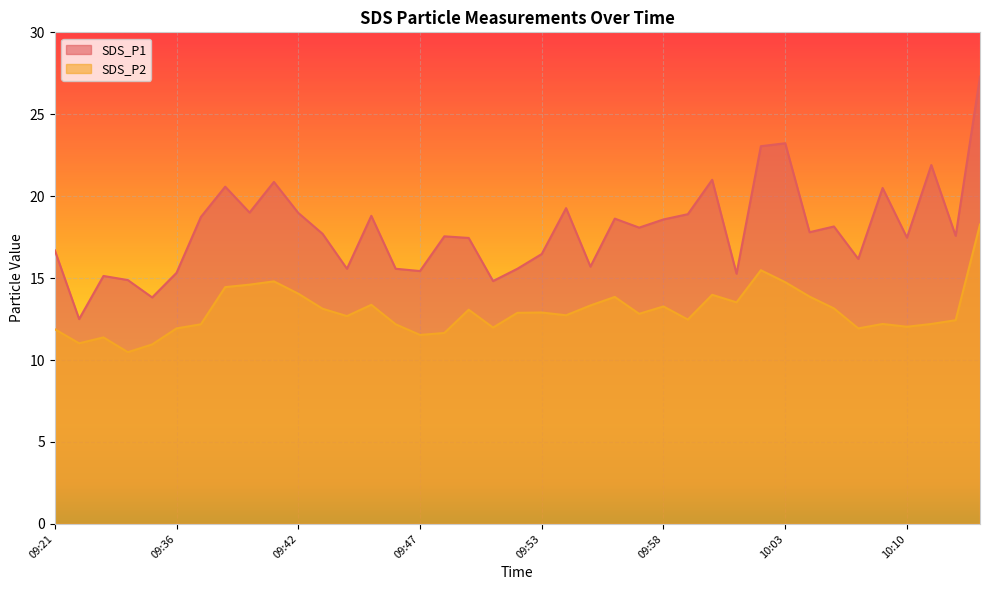

Between 09:45 and 09:56, which series saw the biggest shift?

SDS_P2